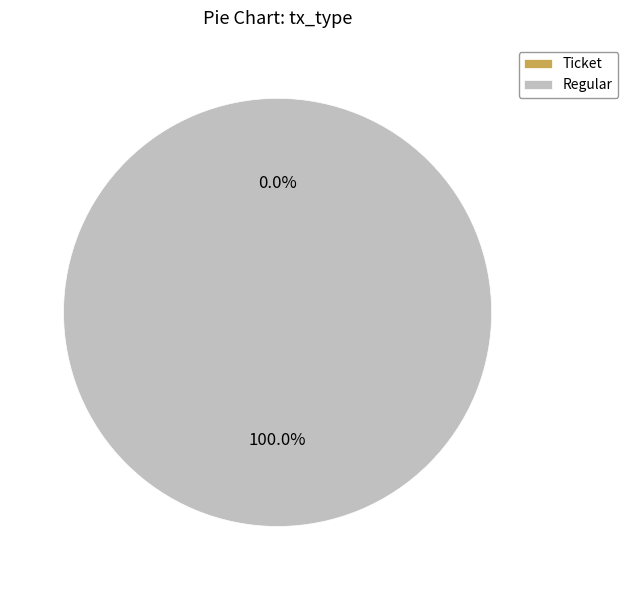

The Regular slice represents 100% of the pie. True or false?

True